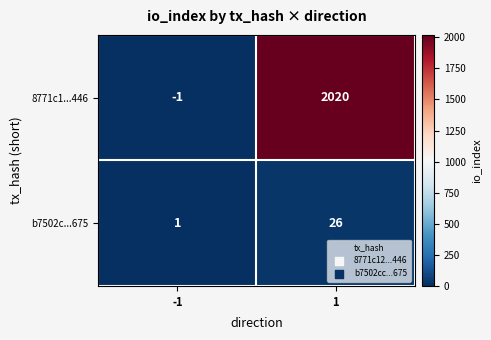

Which series has the widest spread of values?

8771c1...446